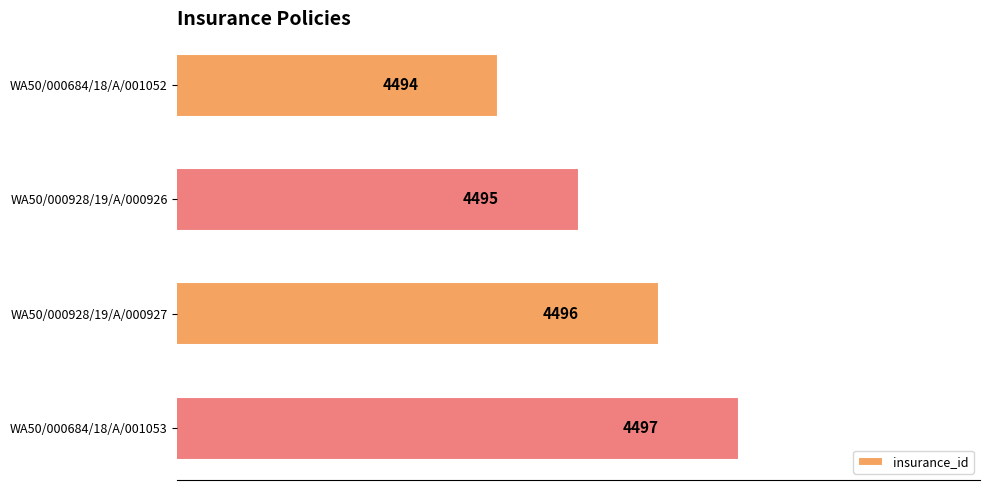

Reading top to bottom, what are all the values shown in this chart?

4494	4495	4496	4497